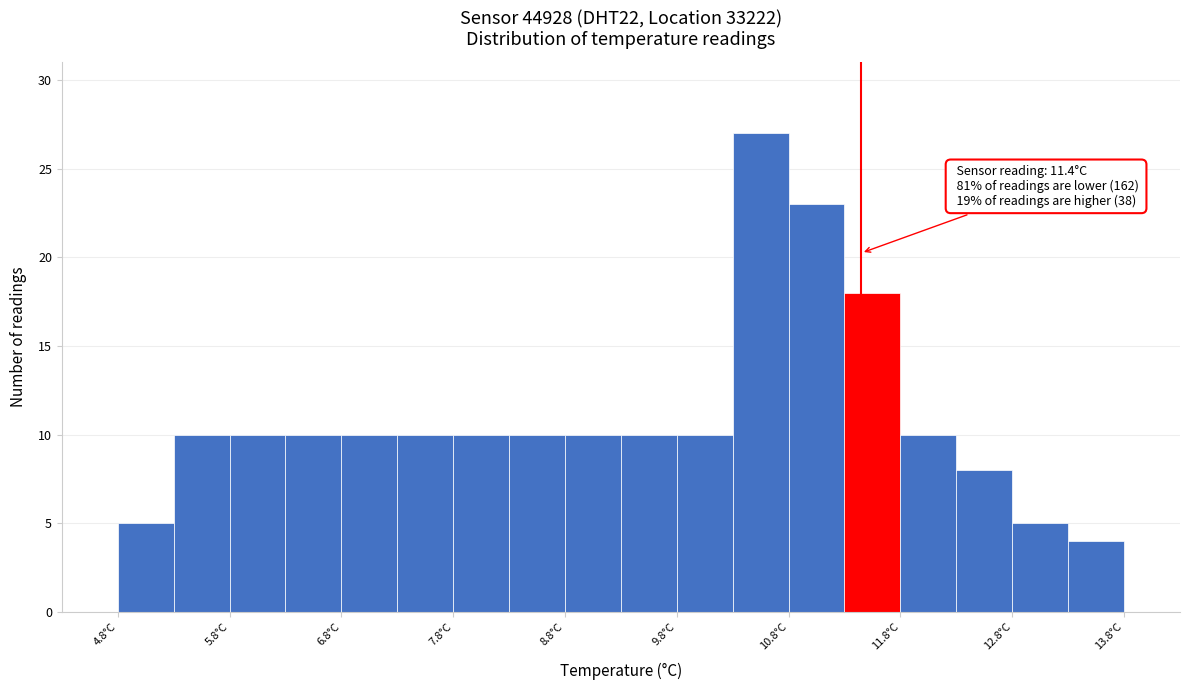

Over which range of the x-axis is the bar tallest?

10.25 to 10.75